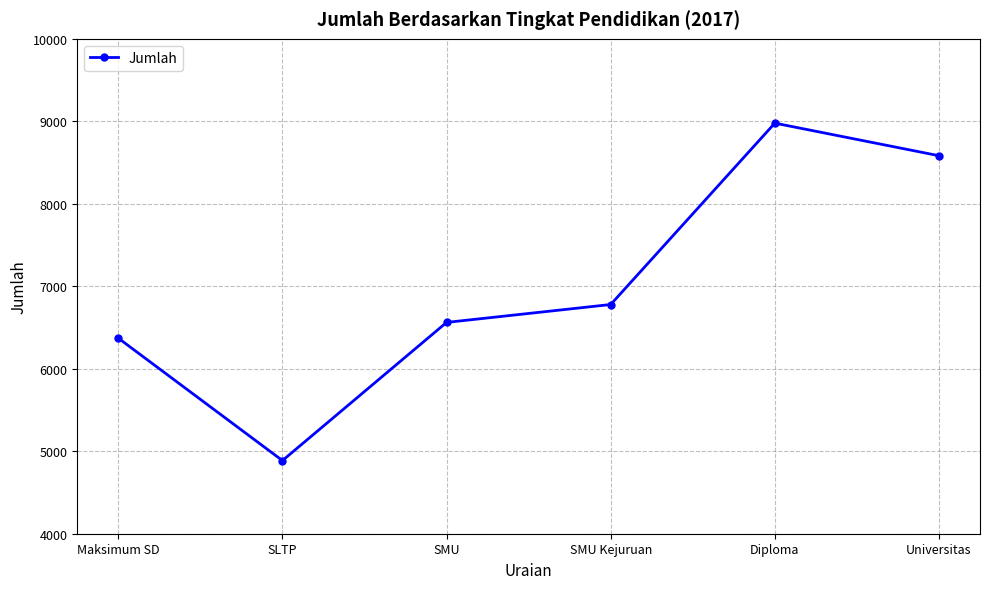

Between Maksimum SD and Universitas, which is larger?

Universitas